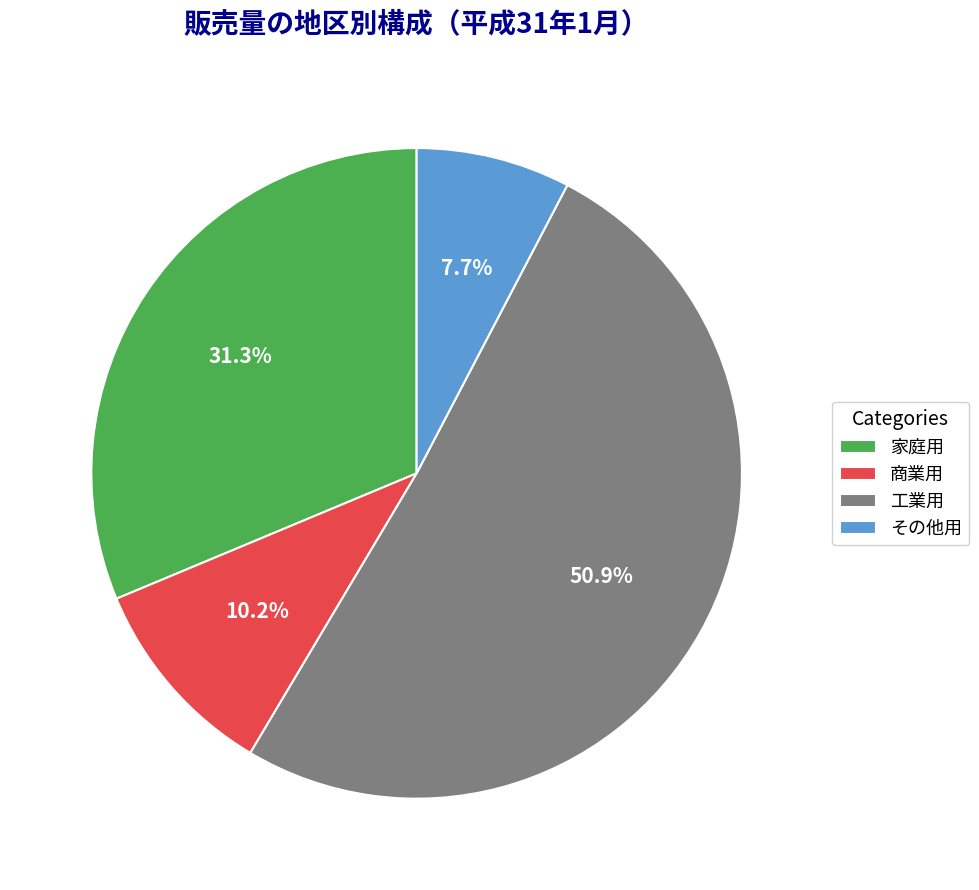

What is the smallest slice in the pie chart?

その他用